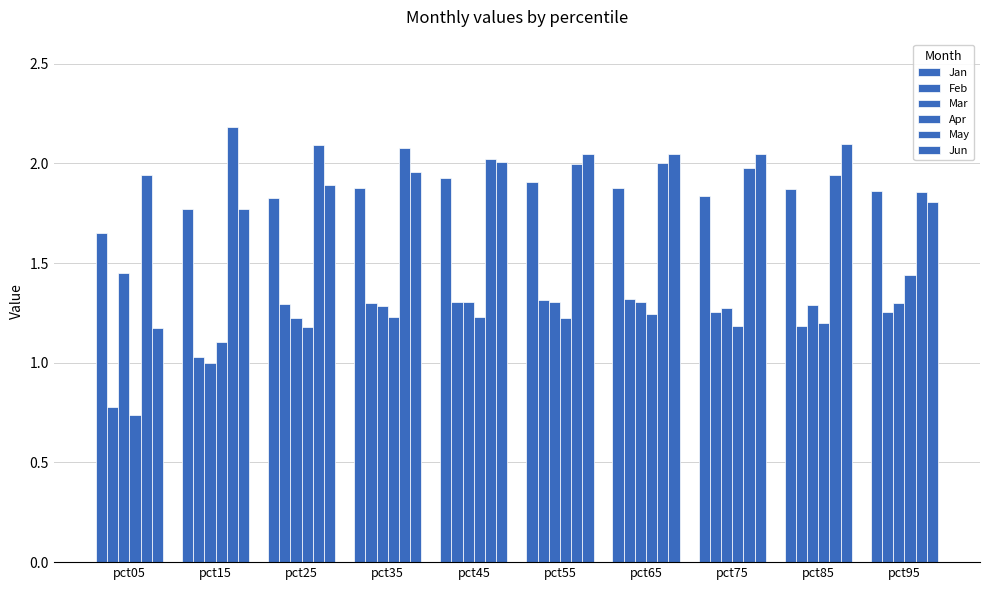

Which category has the highest value in the Mar series?

pct05